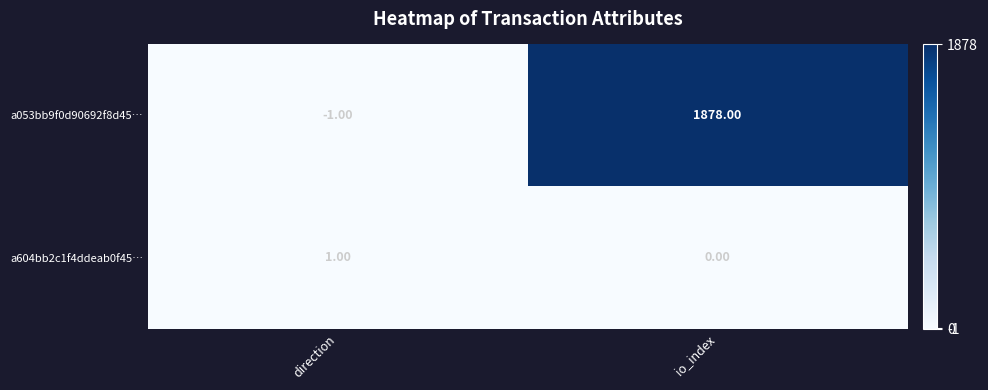

Which category has the highest value across all series?

io_index